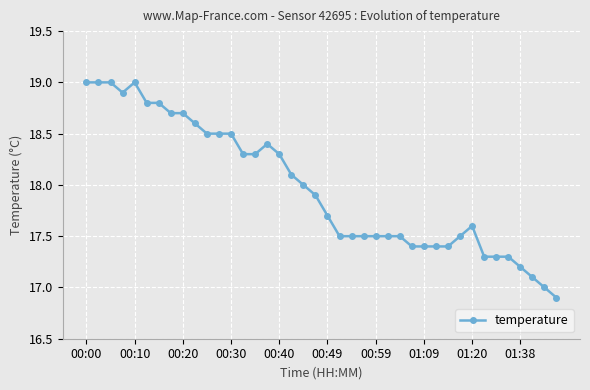

True or false: the data has more than 1 interior local peaks.

True